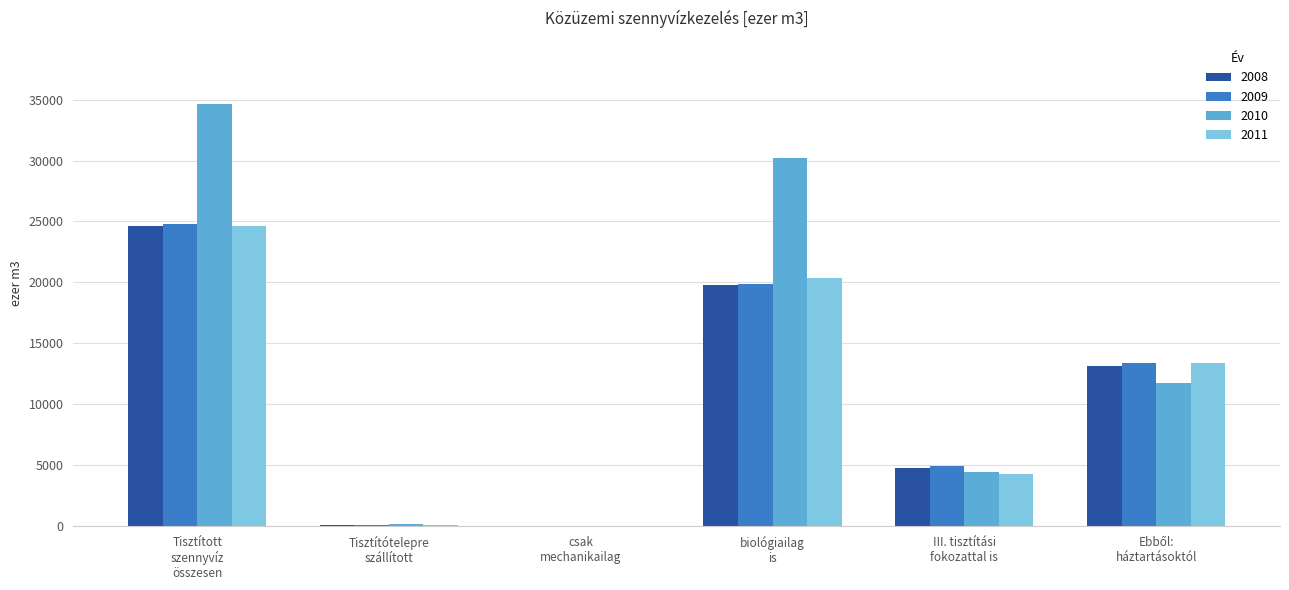

Are the bars grouped side by side (vs. stacked)?

Yes